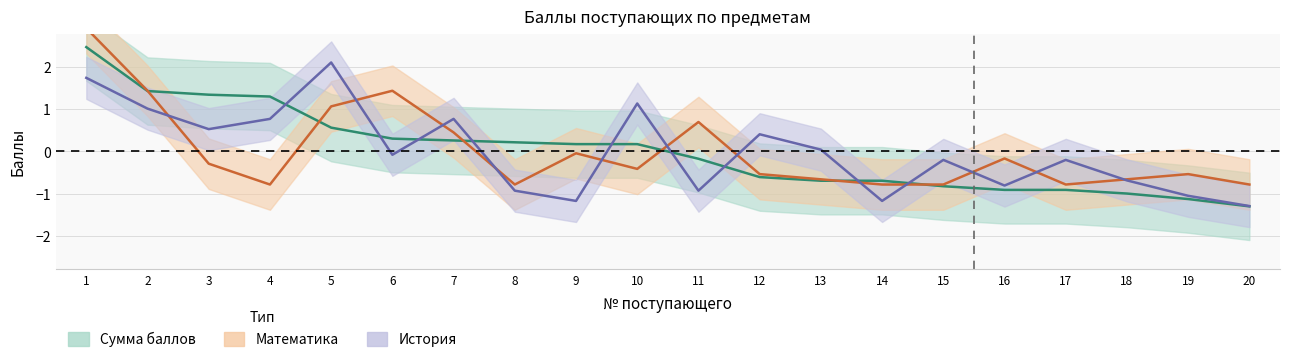

How many positive values does the Математика series have?

6